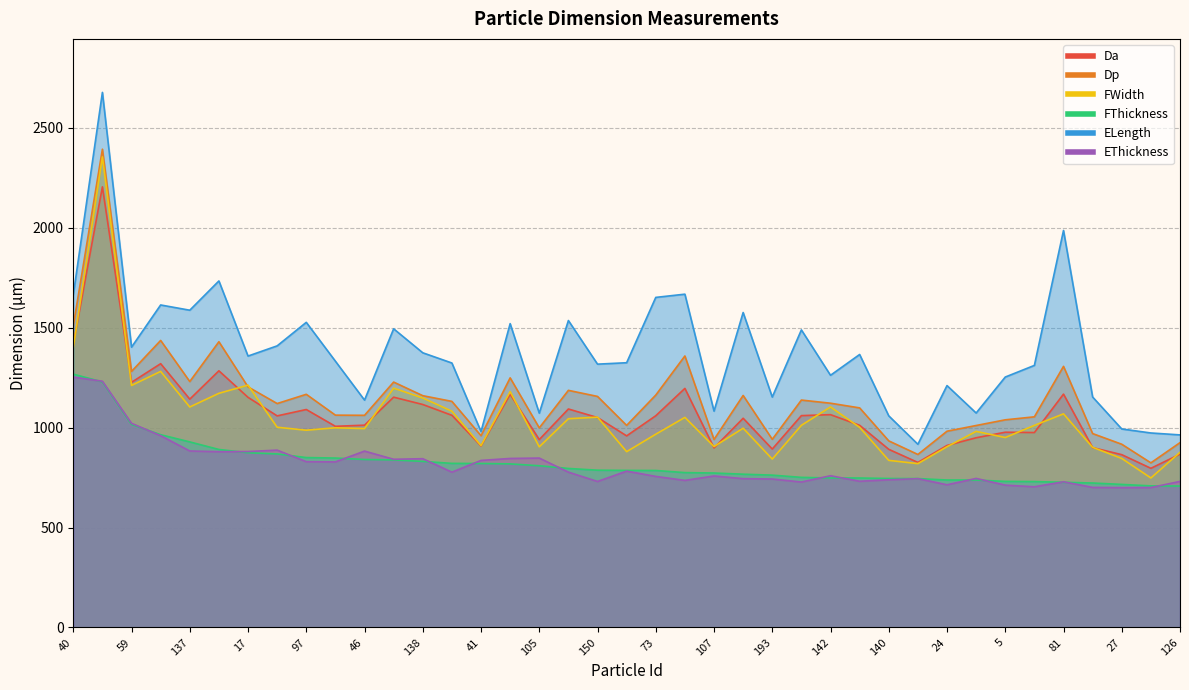

What is the label of the 35th point from the right?

137